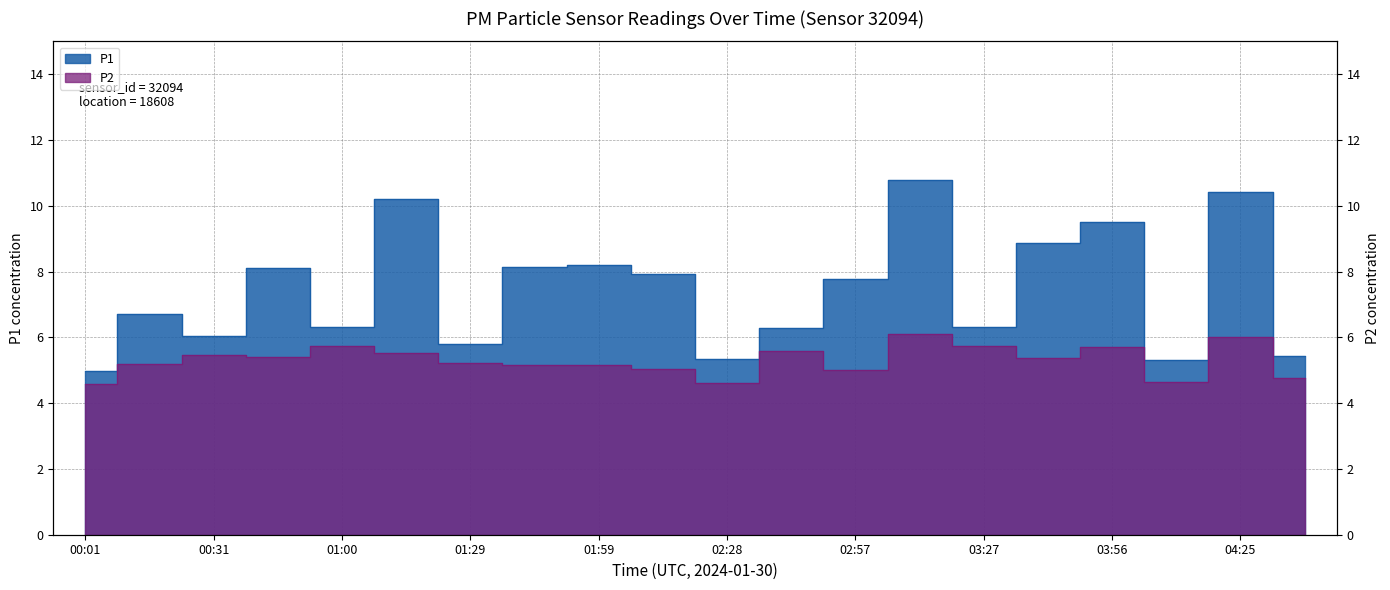

How many interior local valleys does the P2 series have?

5